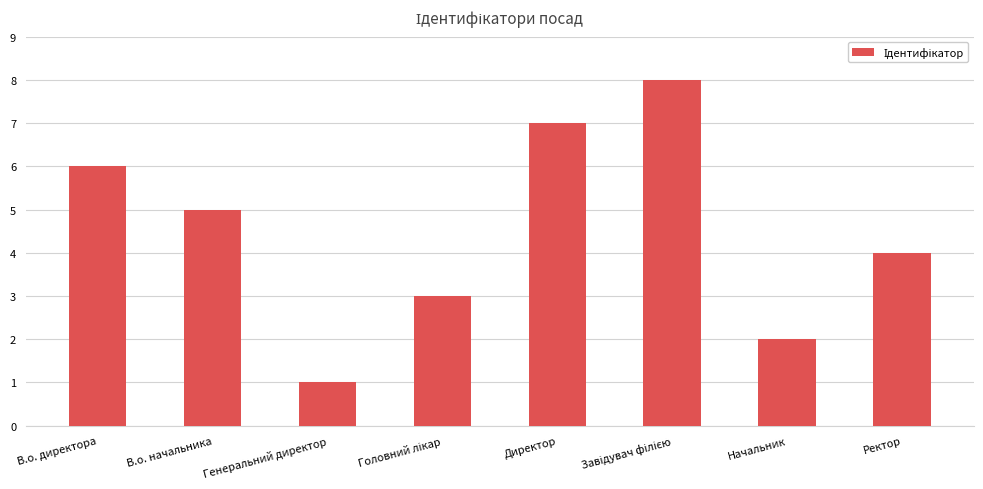

What is the minimum value shown in the chart?

1